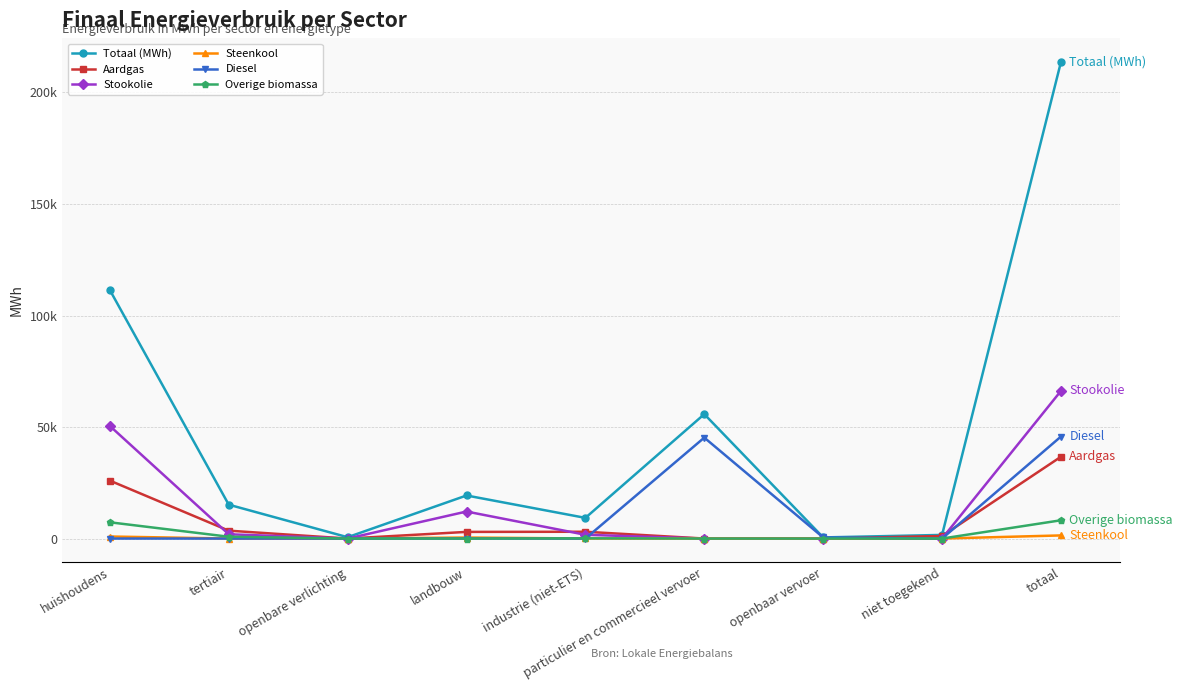

What are all the series names shown in the legend?

Totaal (MWh), Aardgas, Stookolie, Steenkool, Diesel, Overige biomassa